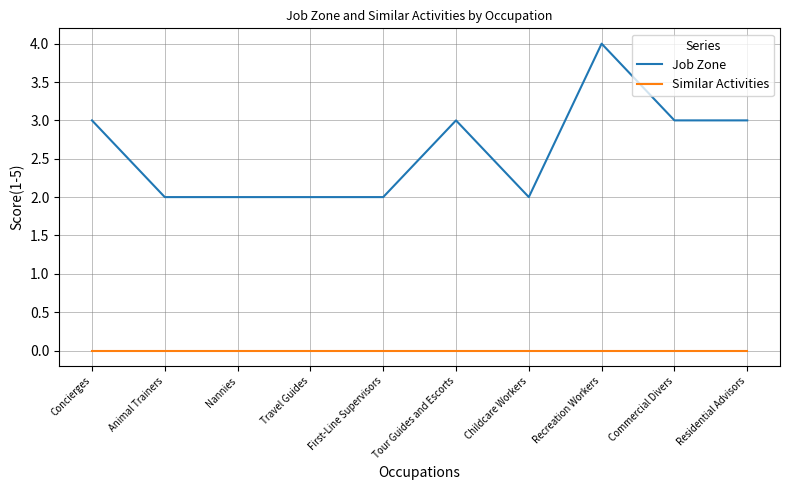

Is the value of Similar Activities at Recreation Workers greater than the value of Job Zone at Childcare Workers?

No